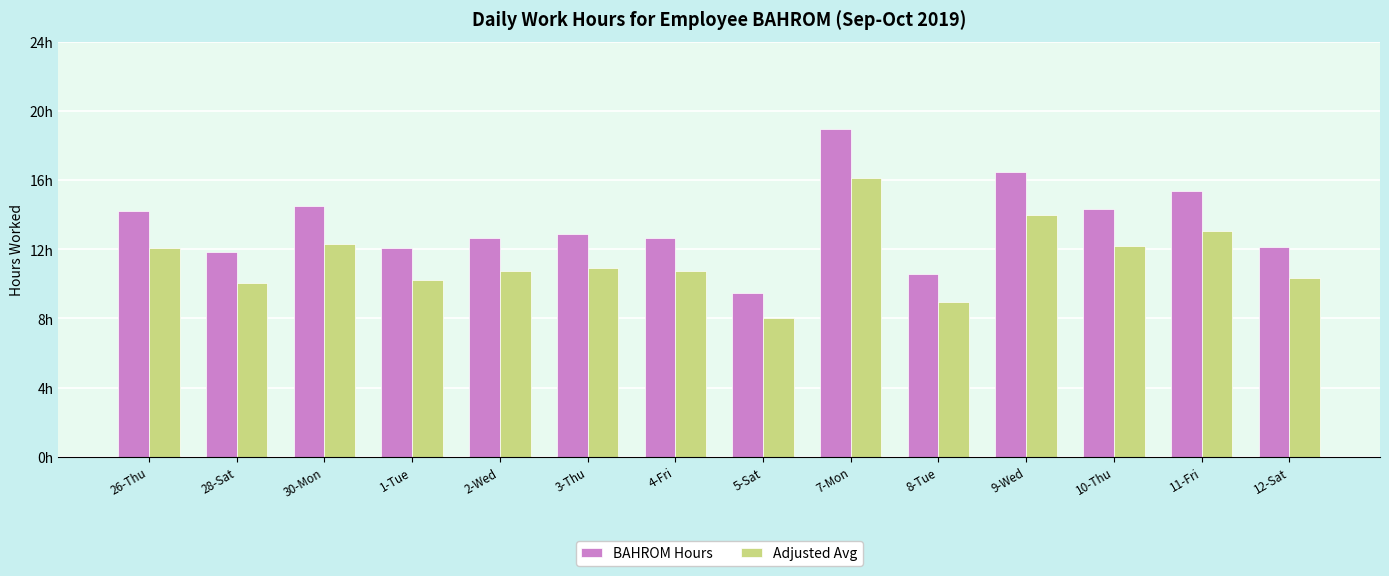

Which label corresponds to the smallest value in the chart?

5-Sat